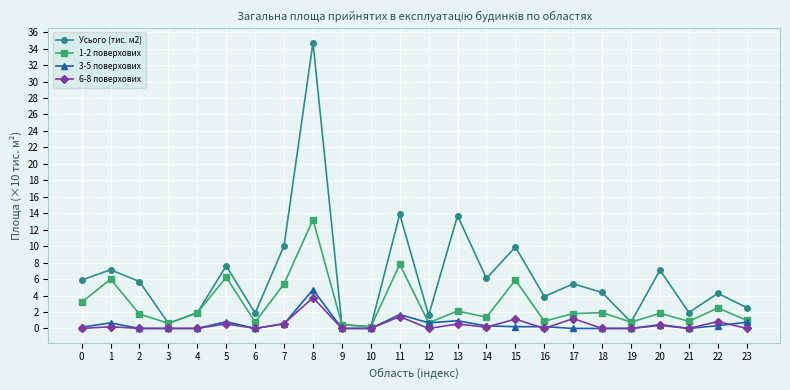

What is the sum of all 1-2 поверхових values?

69.1